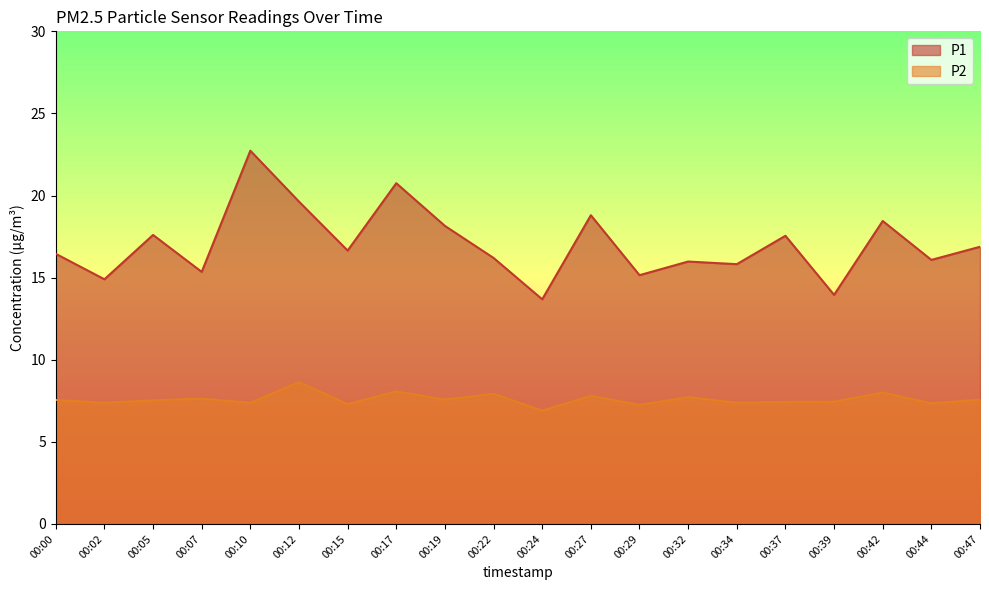

In P2, how many points are higher than both neighbors (excluding endpoints)?

7